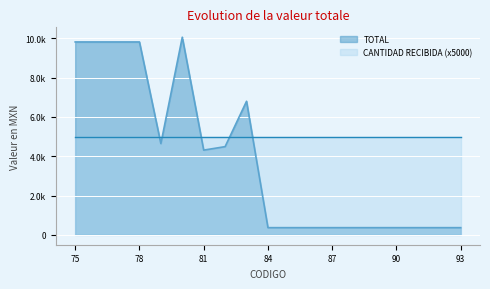

What is the average value?

3851.1